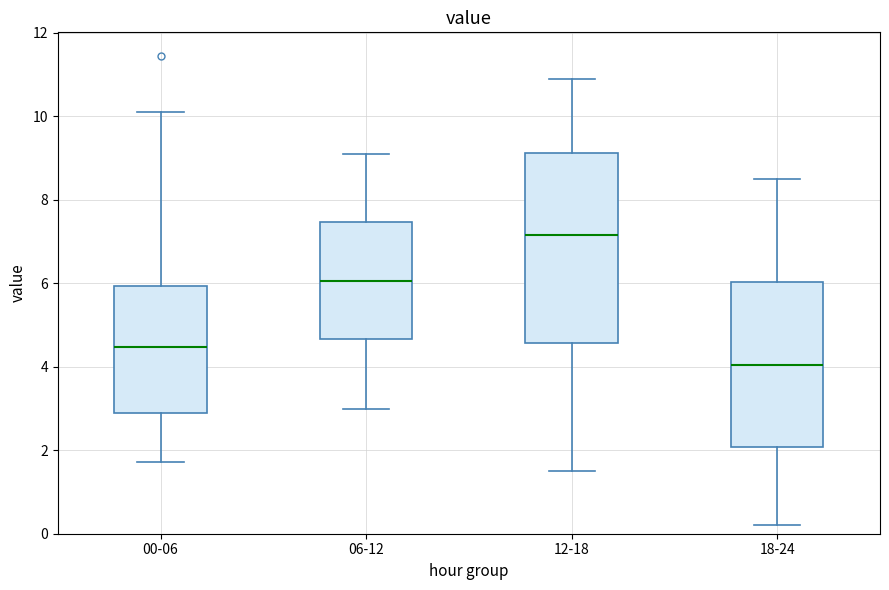

Where does the median line of the box for 18-24 sit on the y-axis? The values are not printed on the chart, so give them approximately, as read against the axis.

4.0